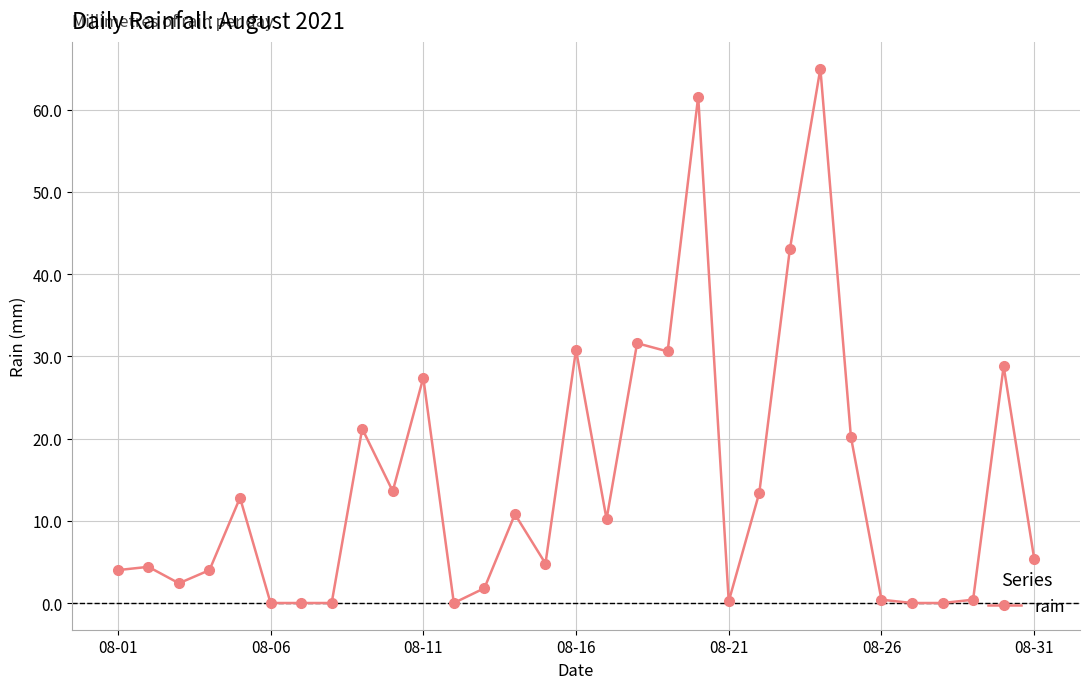

How many data points does each series have?

31